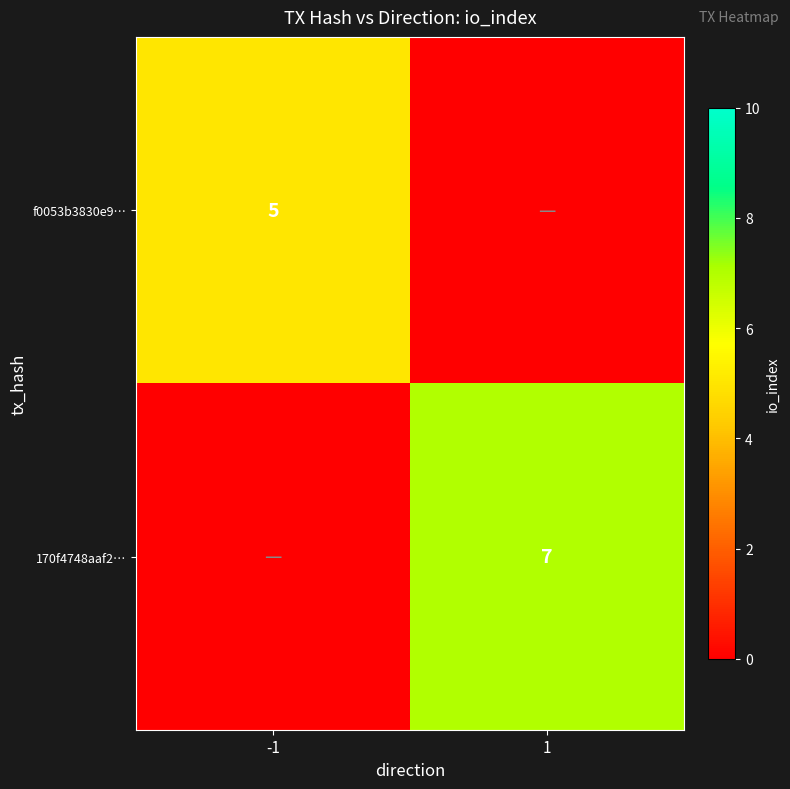

The value of f0053b3830e9… at -1 is 5. True or false?

True